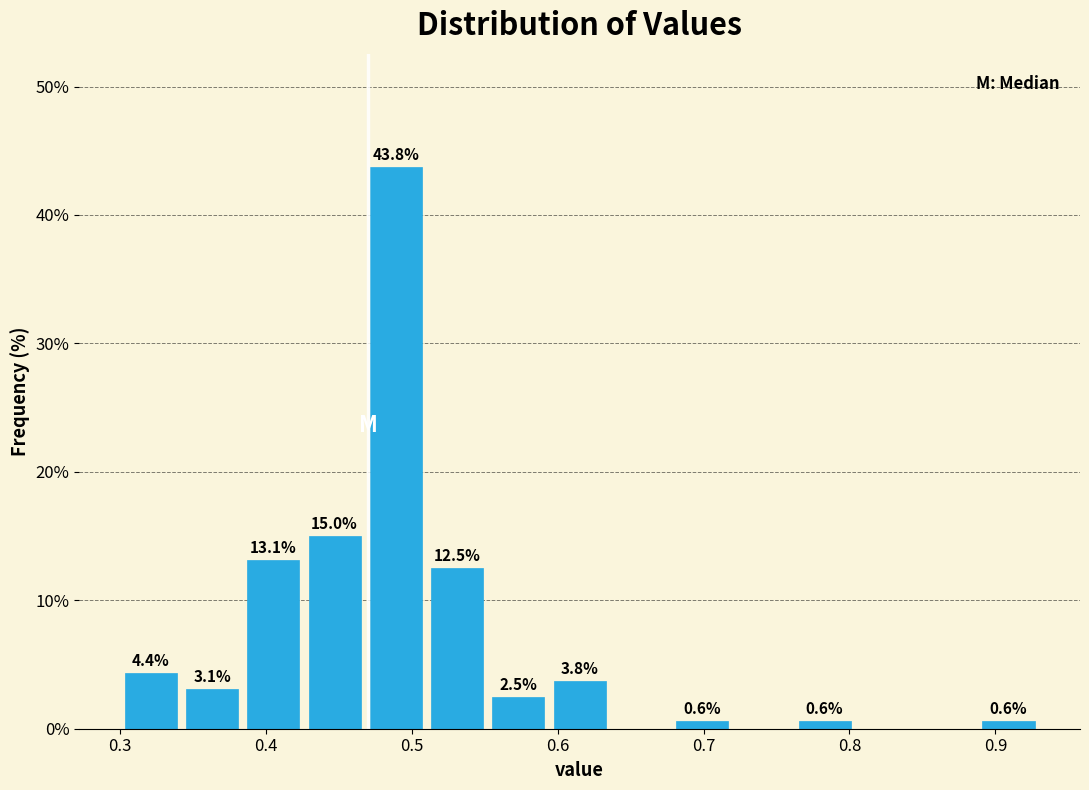

Which range on the x-axis has the tallest bar?

0.468 to 0.510